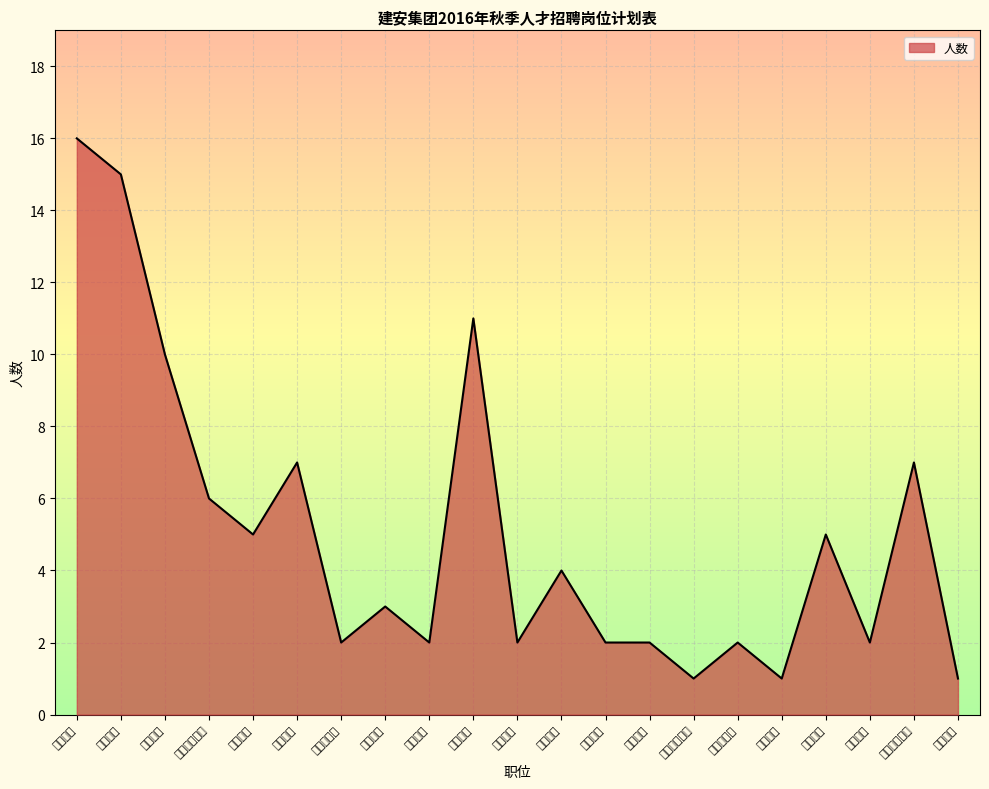

At which label is the value closest to 8?

法务管理